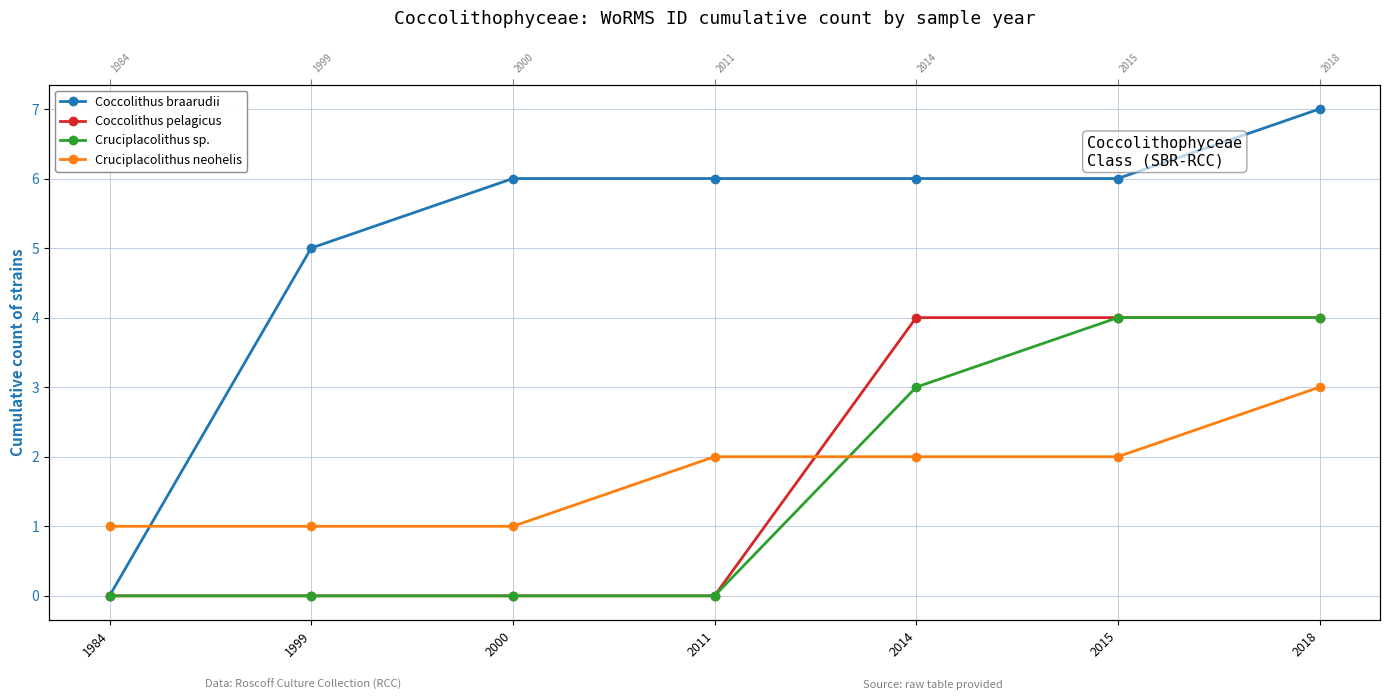

What is the difference between the maximum and minimum values in the Coccolithus pelagicus series?

4